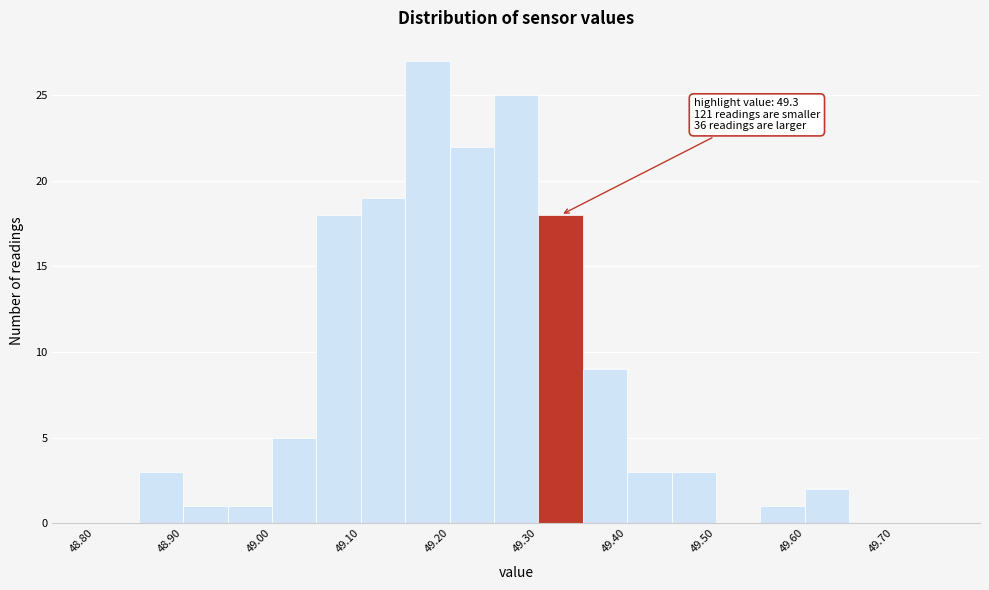

Which range on the x-axis has the tallest bar?

49.15 to 49.20